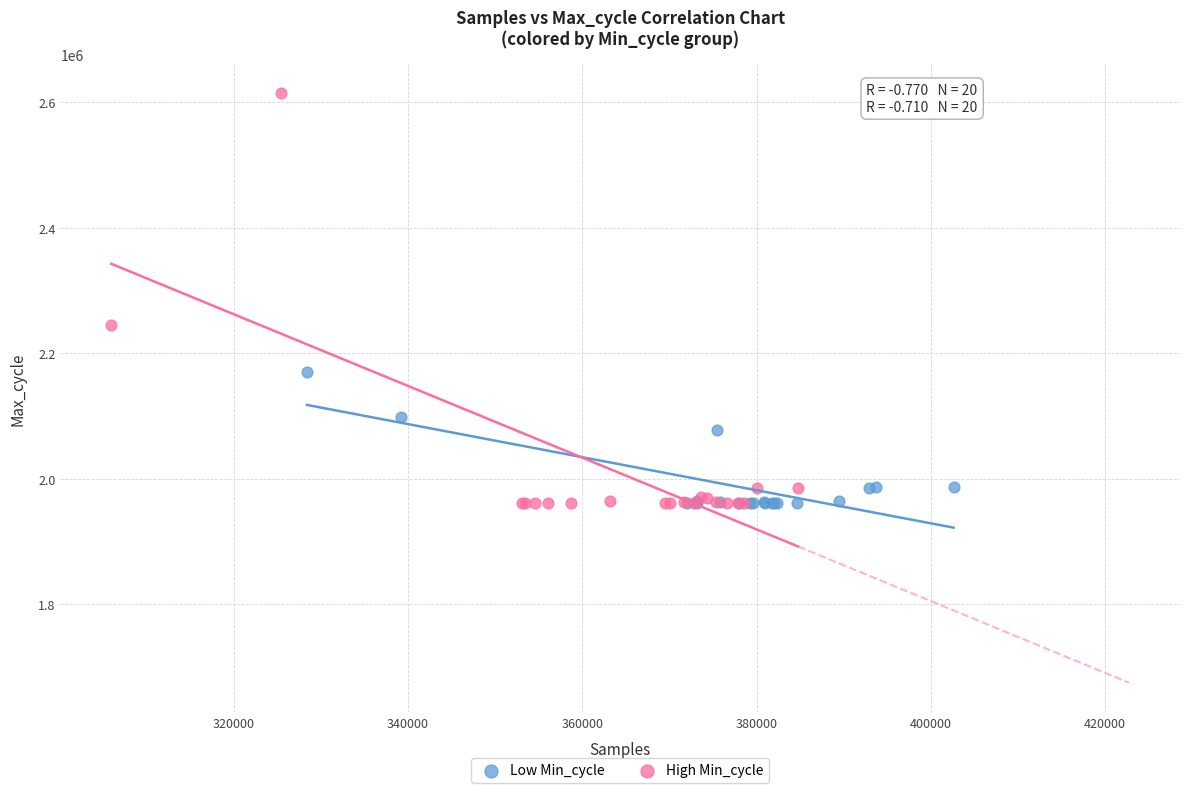

Which series reaches the maximum Y coordinate?

High Min_cycle